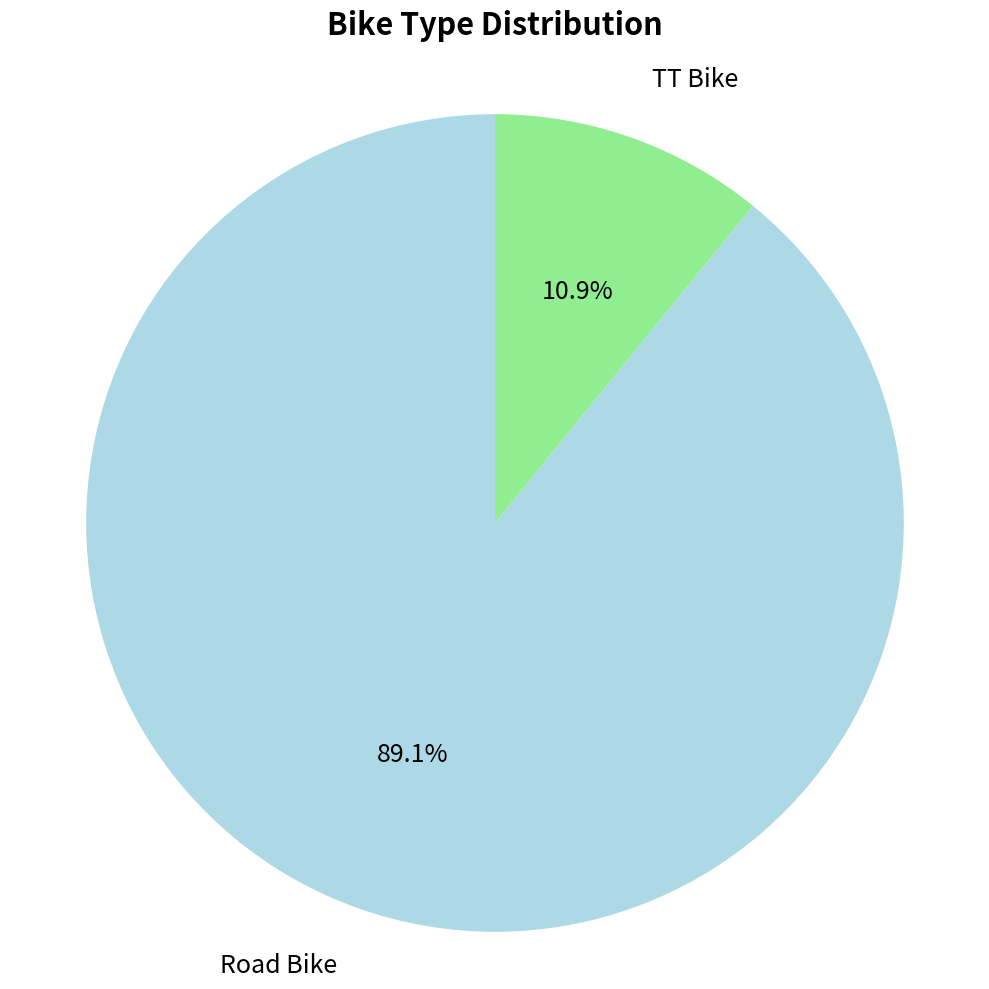

Does any single category account for the majority?

Yes